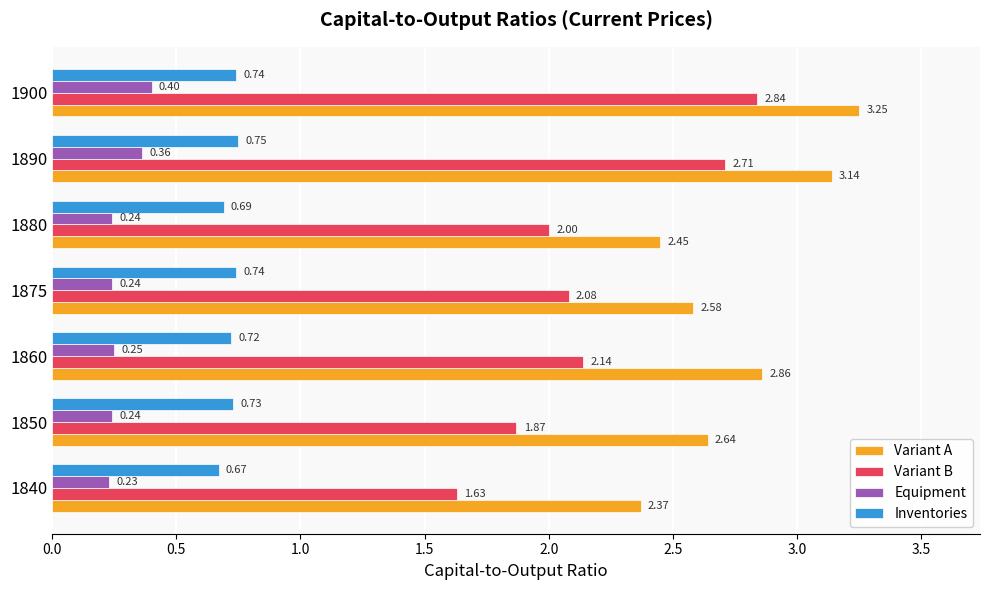

Which series has the largest range (max minus min)?

Variant B